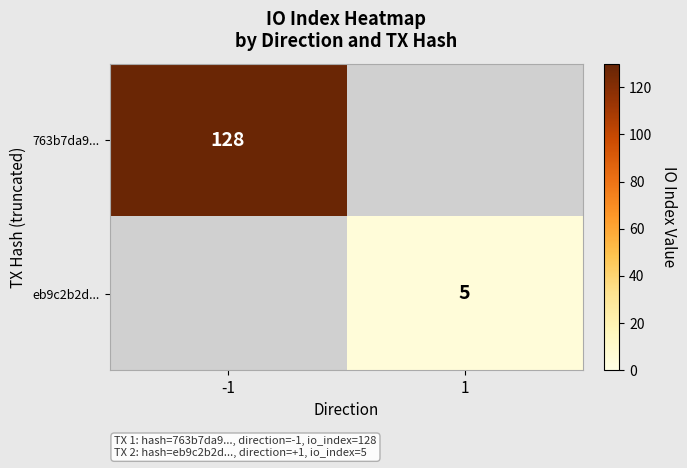

The value of 763b7da9... at -1 is 128. True or false?

True